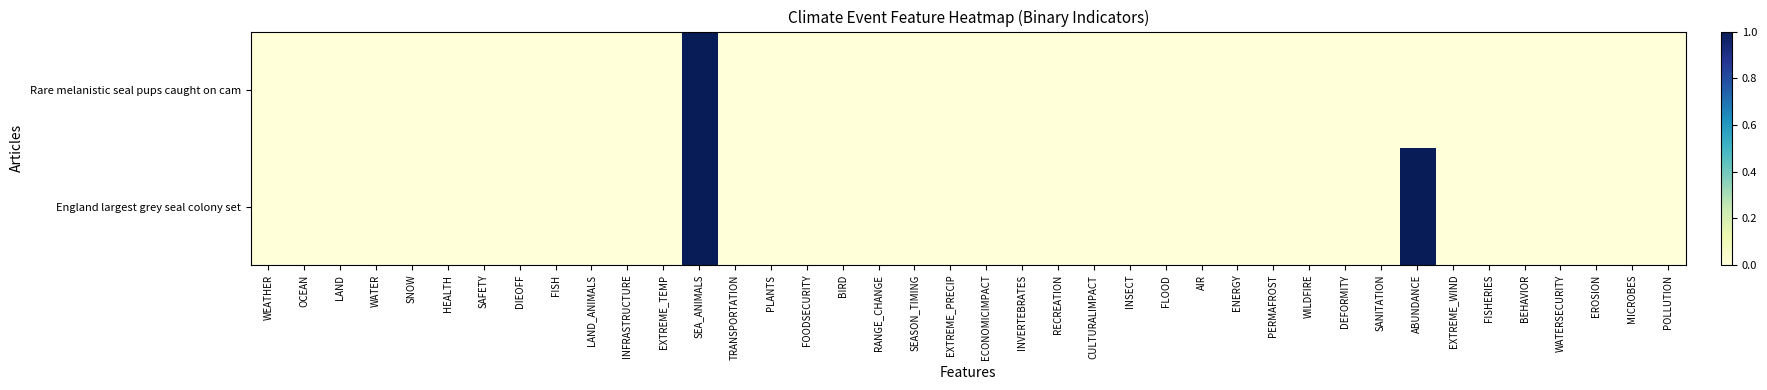

Reading left to right, list all the values displayed in this chart.

Rare melanistic seal pups caught on cam: WEATHER=0	OCEAN=0	LAND=0	WATER=0	SNOW=0	HEALTH=0	SAFETY=0	DIEOFF=0	FISH=0	LAND_ANIMALS=0	INFRASTRUCTURE=0	EXTREME_TEMP=0	SEA_ANIMALS=1	TRANSPORTATION=0	PLANTS=0	FOODSECURITY=0	BIRD=0	RANGE_CHANGE=0	SEASON_TIMING=0	EXTREME_PRECIP=0	ECONOMICIMPACT=0	INVERTEBRATES=0	RECREATION=0	CULTURALIMPACT=0	INSECT=0	FLOOD=0	AIR=0	ENERGY=0	PERMAFROST=0	WILDFIRE=0	DEFORMITY=0	SANITATION=0	ABUNDANCE=0	EXTREME_WIND=0	FISHERIES=0	BEHAVIOR=0	WATERSECURITY=0	EROSION=0	MICROBES=0	POLLUTION=0
England largest grey seal colony set: WEATHER=0	OCEAN=0	LAND=0	WATER=0	SNOW=0	HEALTH=0	SAFETY=0	DIEOFF=0	FISH=0	LAND_ANIMALS=0	INFRASTRUCTURE=0	EXTREME_TEMP=0	SEA_ANIMALS=1	TRANSPORTATION=0	PLANTS=0	FOODSECURITY=0	BIRD=0	RANGE_CHANGE=0	SEASON_TIMING=0	EXTREME_PRECIP=0	ECONOMICIMPACT=0	INVERTEBRATES=0	RECREATION=0	CULTURALIMPACT=0	INSECT=0	FLOOD=0	AIR=0	ENERGY=0	PERMAFROST=0	WILDFIRE=0	DEFORMITY=0	SANITATION=0	ABUNDANCE=1	EXTREME_WIND=0	FISHERIES=0	BEHAVIOR=0	WATERSECURITY=0	EROSION=0	MICROBES=0	POLLUTION=0